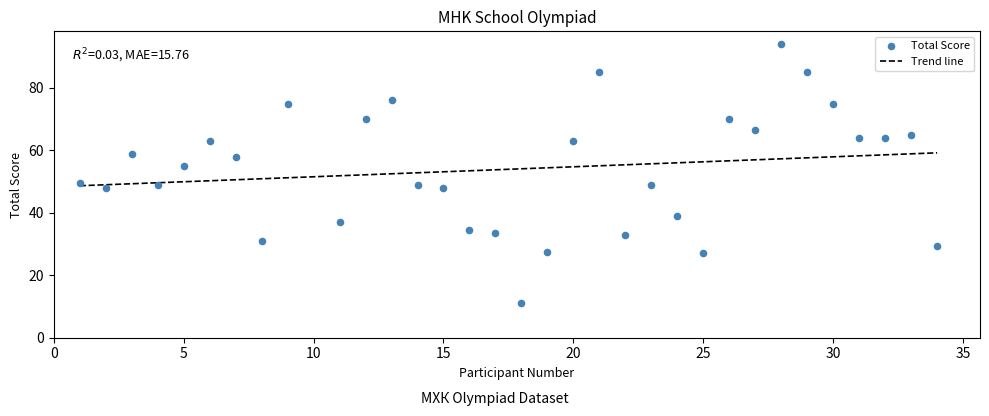

What is the range of Y values (max minus min)?

83.0